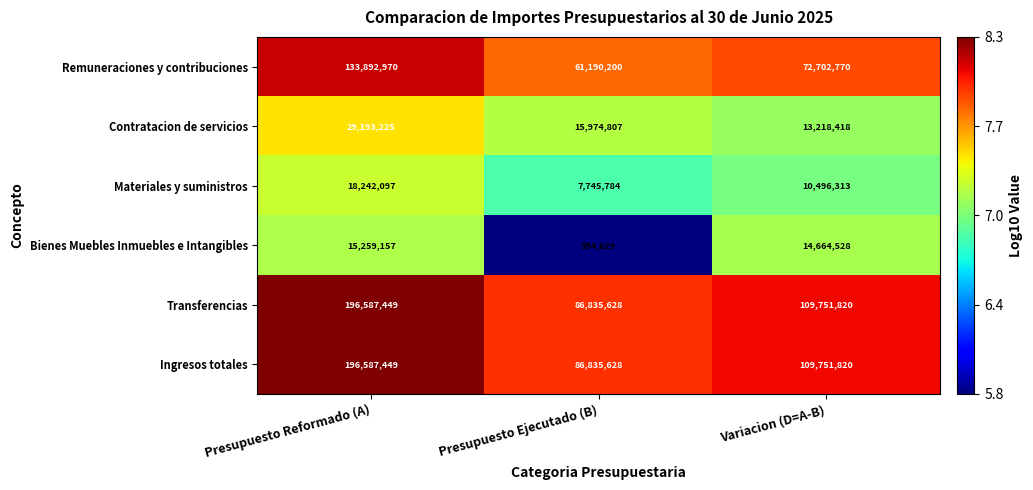

Which label corresponds to the smallest value in the chart?

Presupuesto Ejecutado (B)